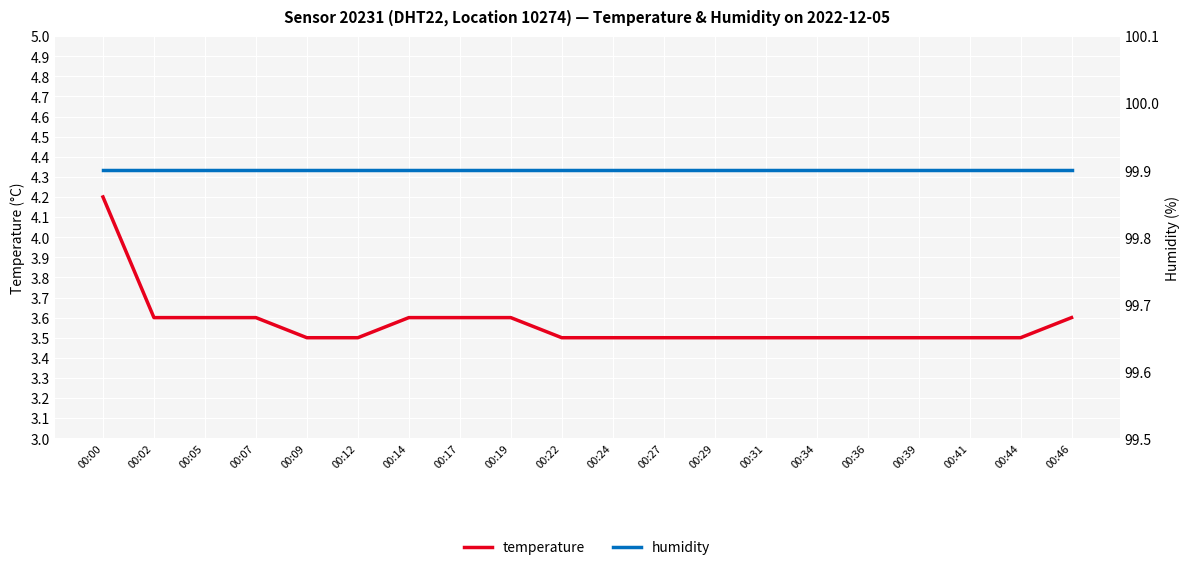

Between 00:09 and 00:46, which series saw the biggest shift?

temperature